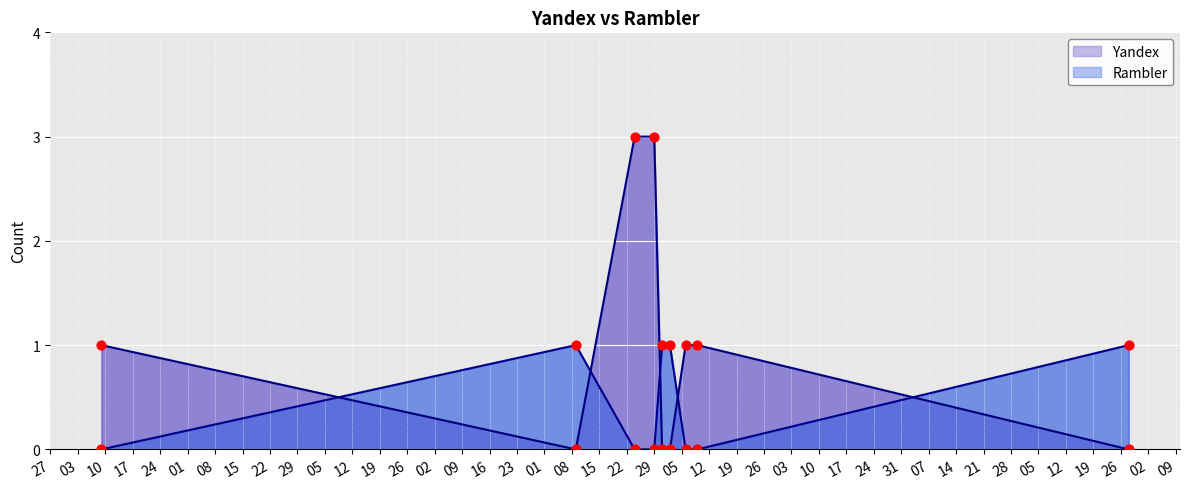

Which series has the widest spread of Y values?

Yandex